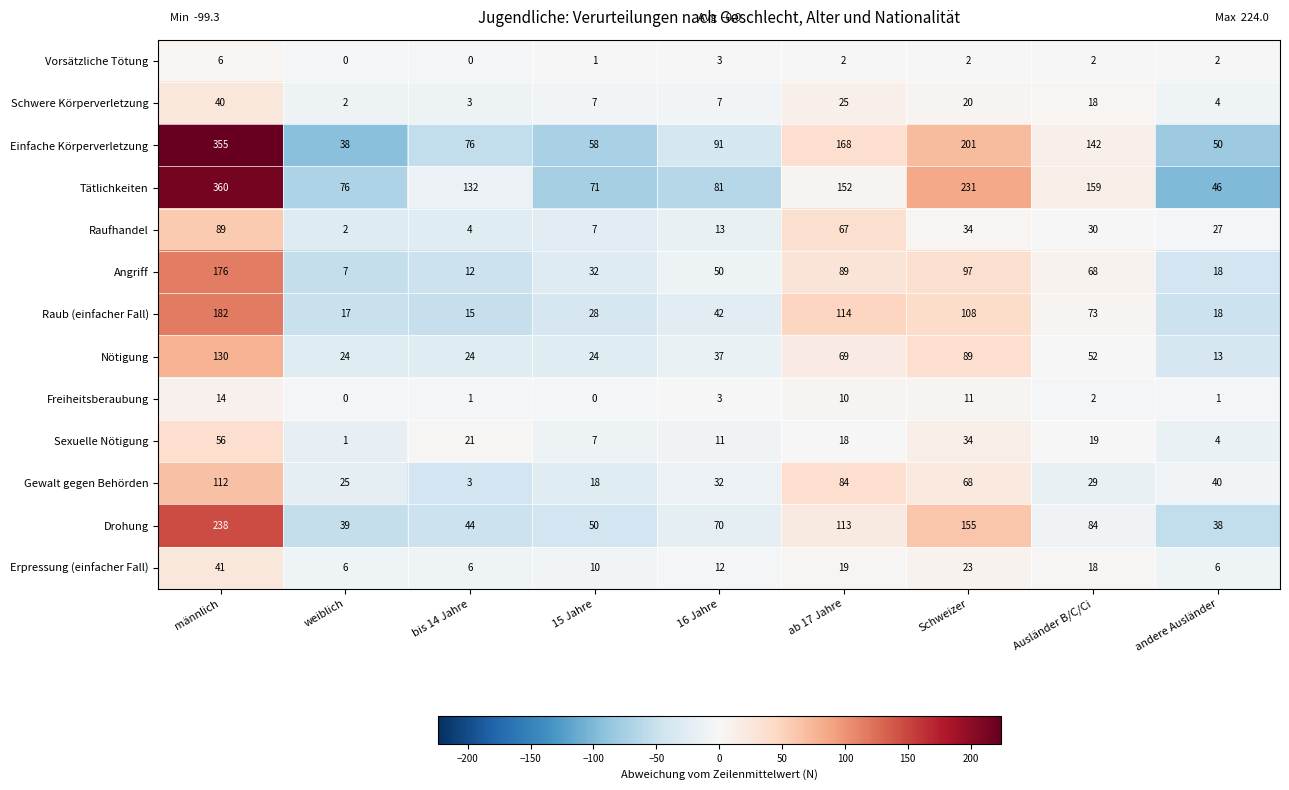

What is the smallest value displayed?

0